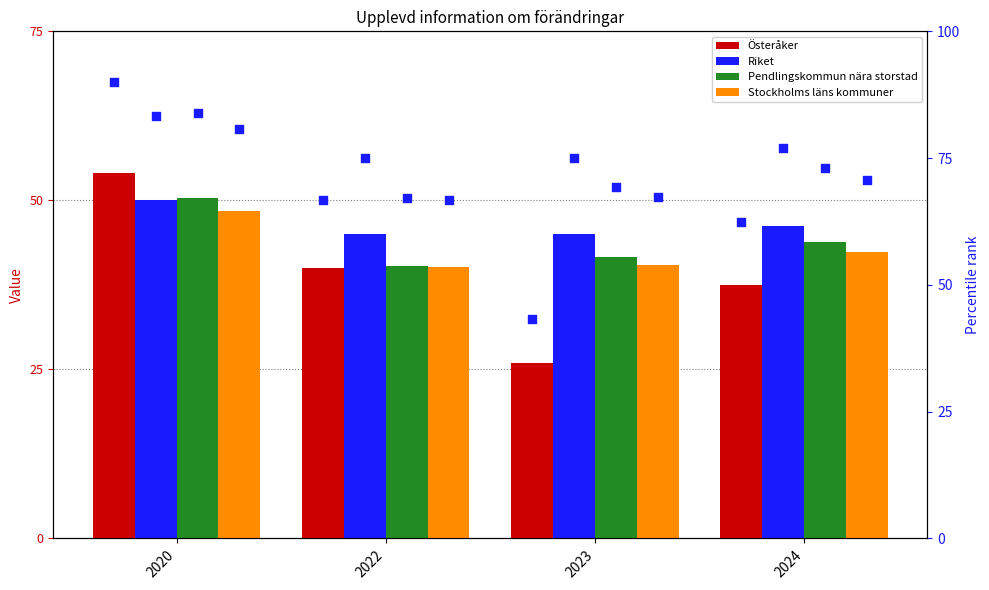

Which series has the widest spread of Y values?

Österåker